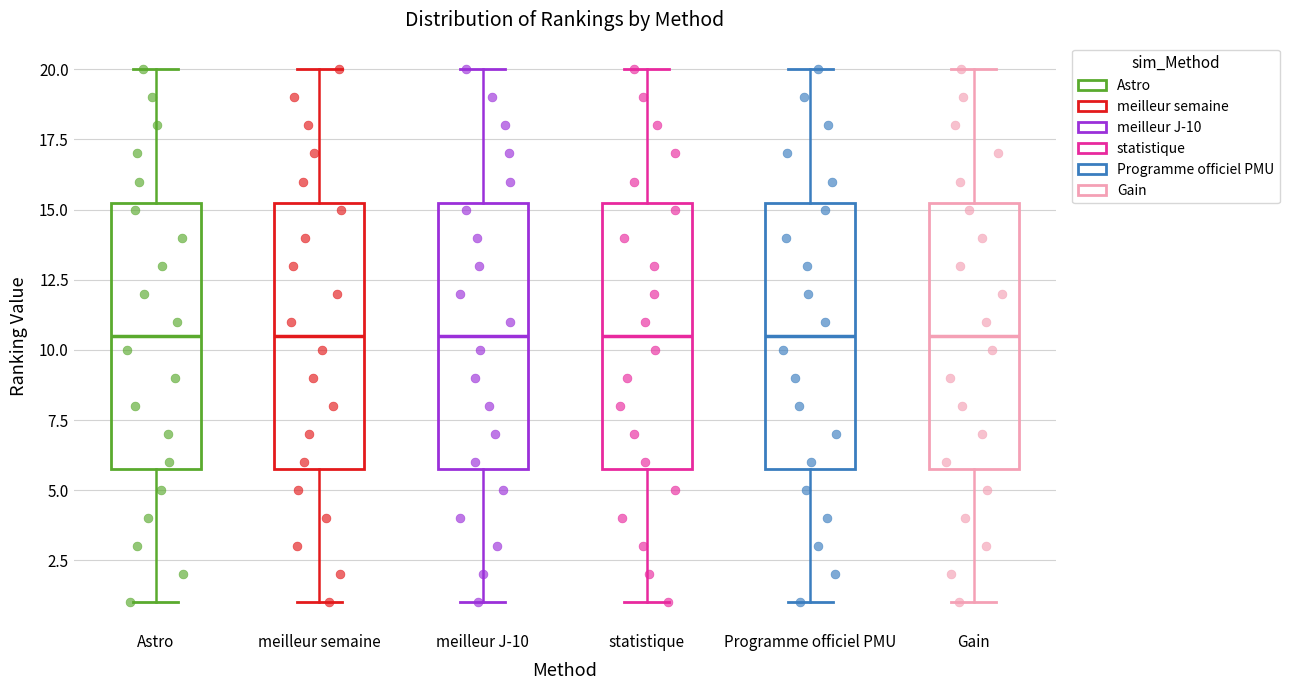

Where does the lower whisker of the box for meilleur semaine end on the y-axis? The values are not printed on the chart, so give them approximately, as read against the axis.

1.0